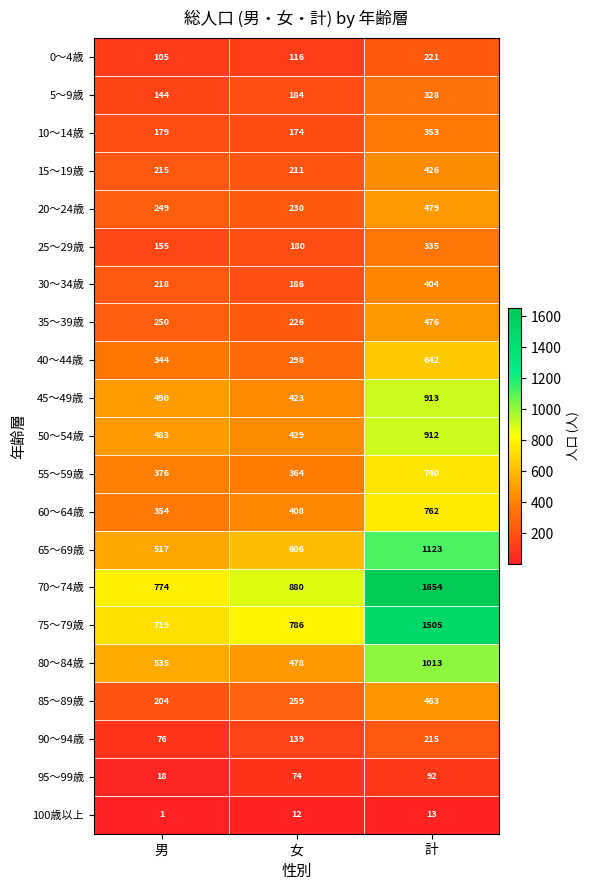

What is the spread (max minus min) of values at 女?

868